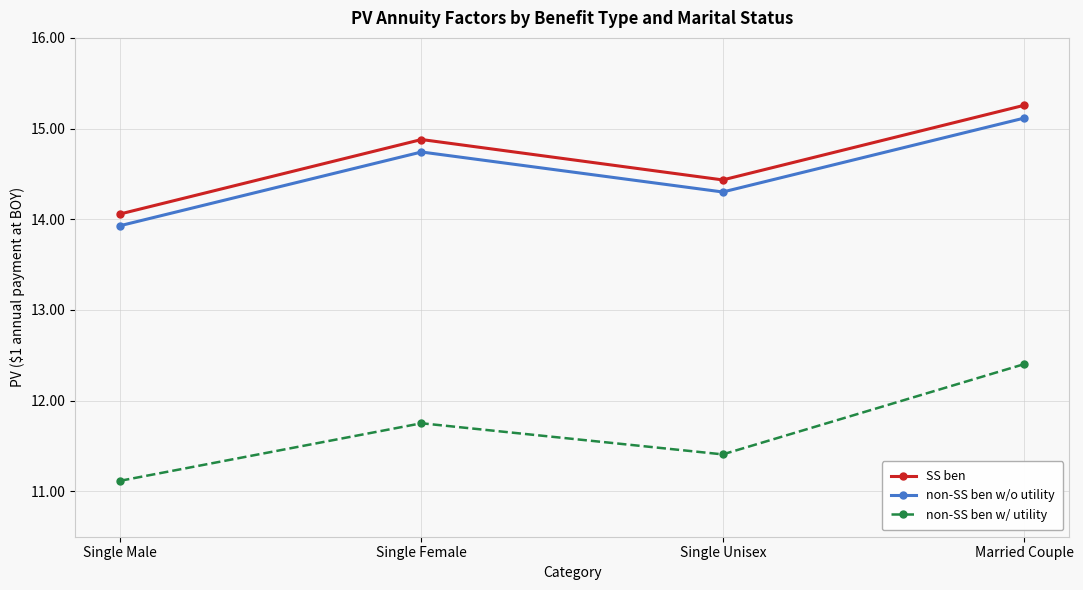

In non-SS ben w/o utility, how many points are lower than both neighbors (excluding endpoints)?

1